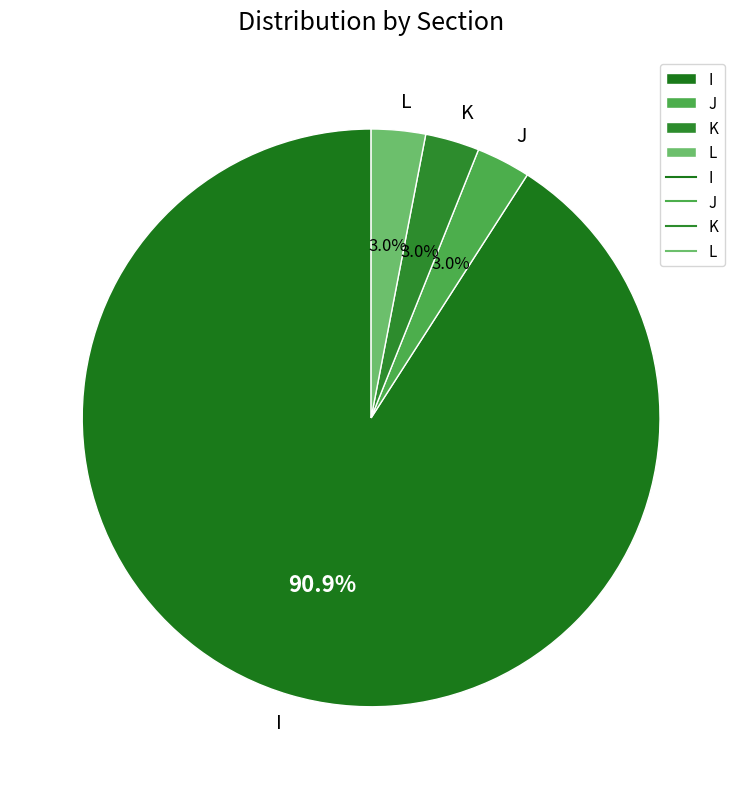

Approximately how many times larger is the value at J compared to K?

1.0